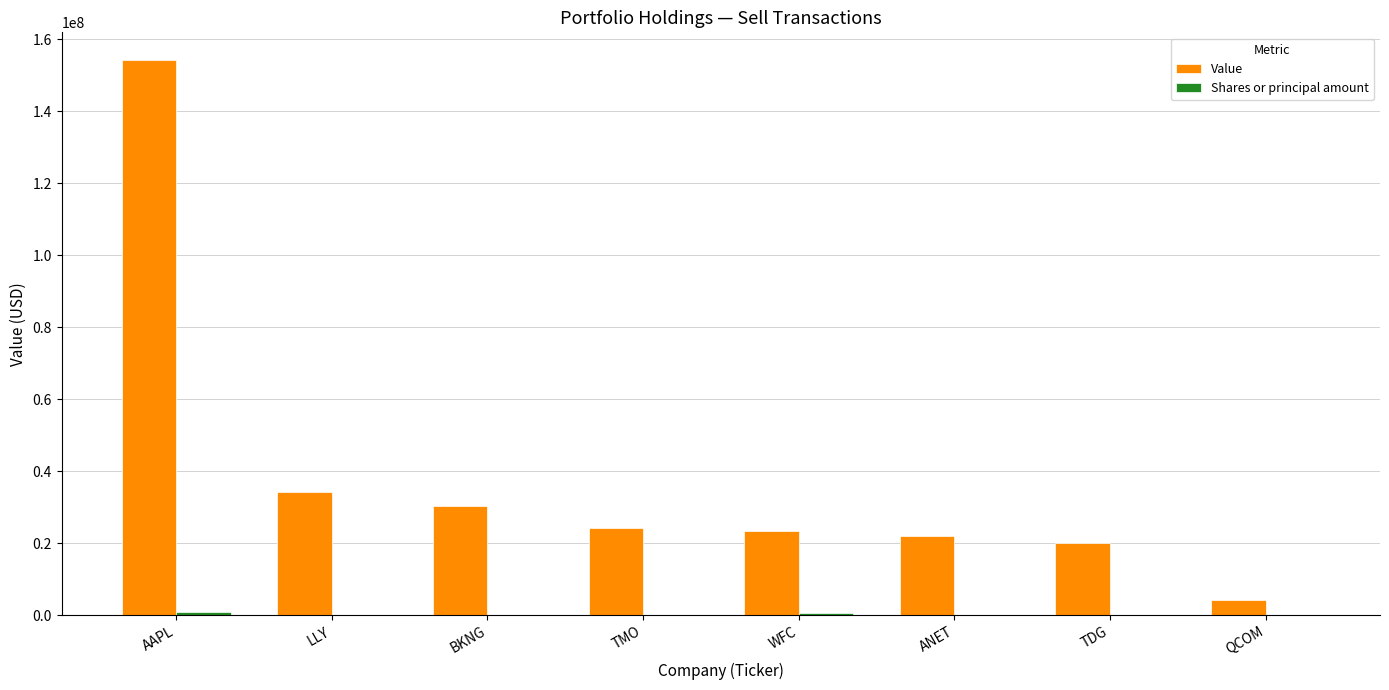

Which series has the widest spread of values?

Value